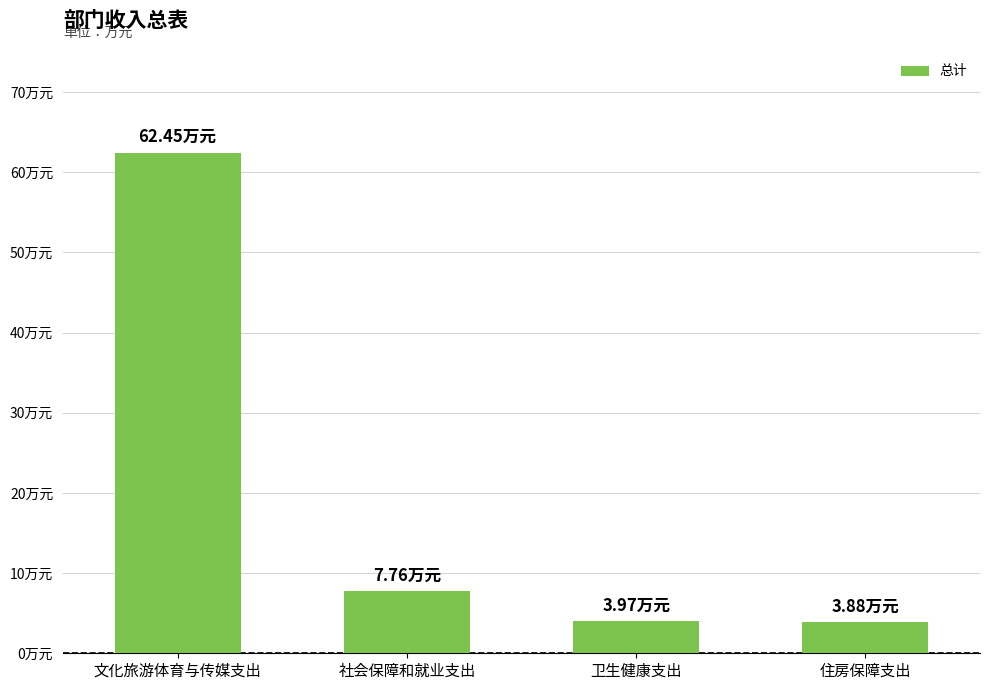

At which category does the chart reach its peak across all series?

文化旅游体育与传媒支出